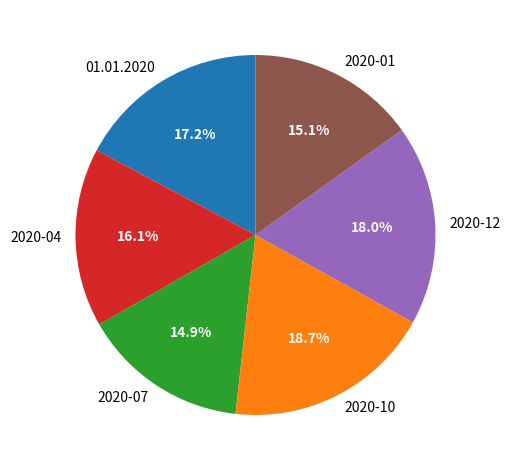

What is the total percentage of 2020-04 and 01.01.2020?

33.3%